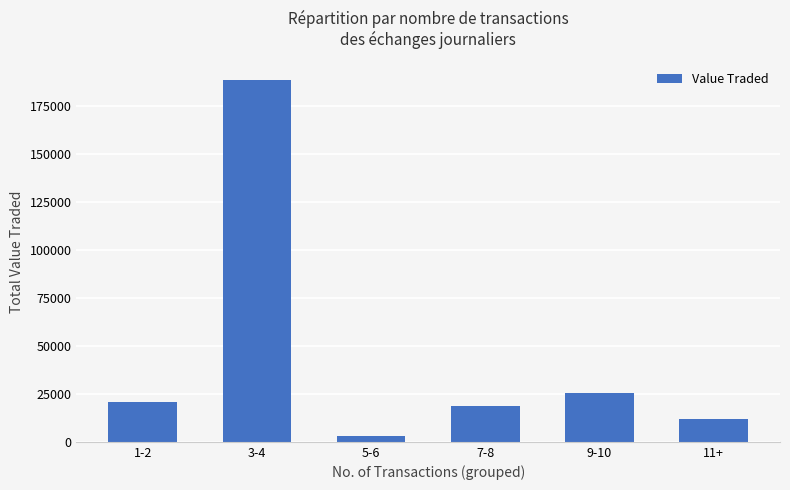

True or false: the data shows 18920 at 7-8.

True